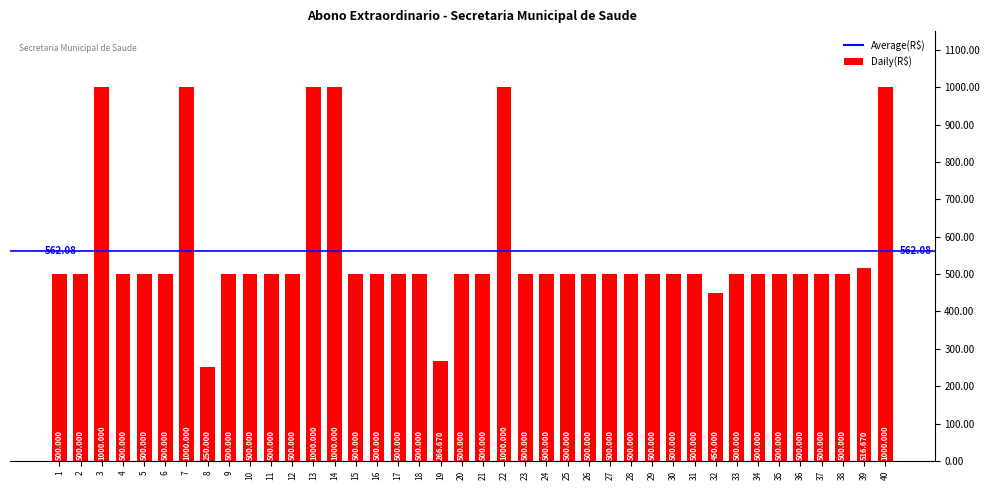

What is the value of the 38th bar from the left?

500.0